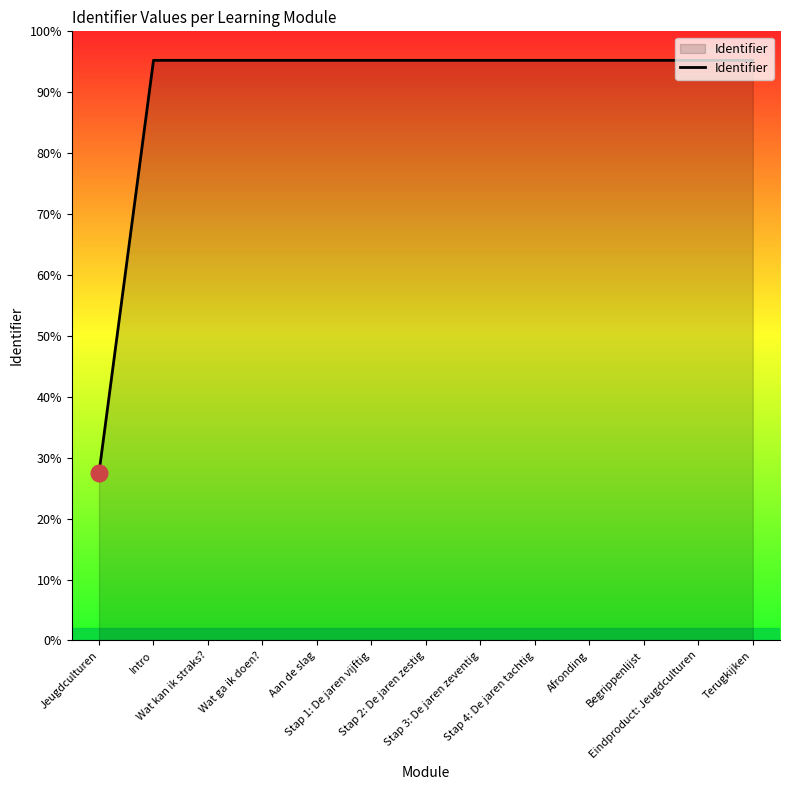

True or false: the data has more than 1 interior local peaks.

False